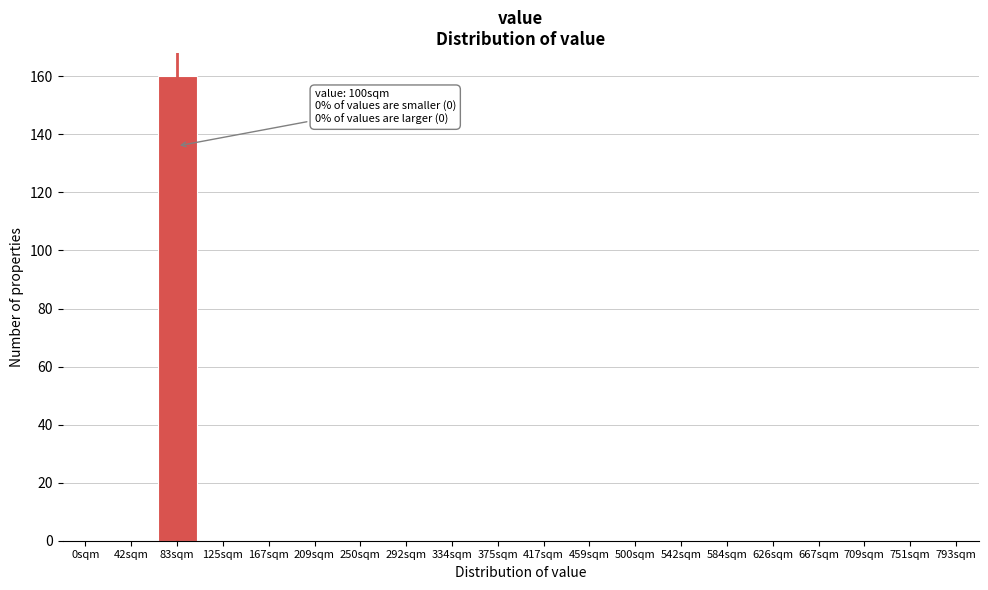

Reading left to right, what are all the values shown in this chart?

0sqm=0	42sqm=0	83sqm=160	125sqm=0	167sqm=0	209sqm=0	250sqm=0	292sqm=0	334sqm=0	375sqm=0	417sqm=0	459sqm=0	500sqm=0	542sqm=0	584sqm=0	626sqm=0	667sqm=0	709sqm=0	751sqm=0	793sqm=0